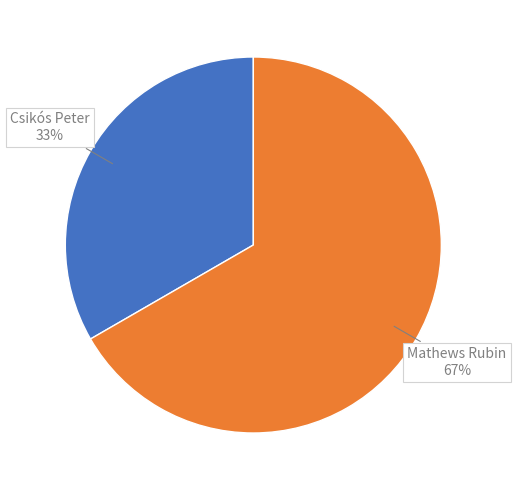

Is the sum of Csikós Peter and Mathews Rubin greater than half?

Yes